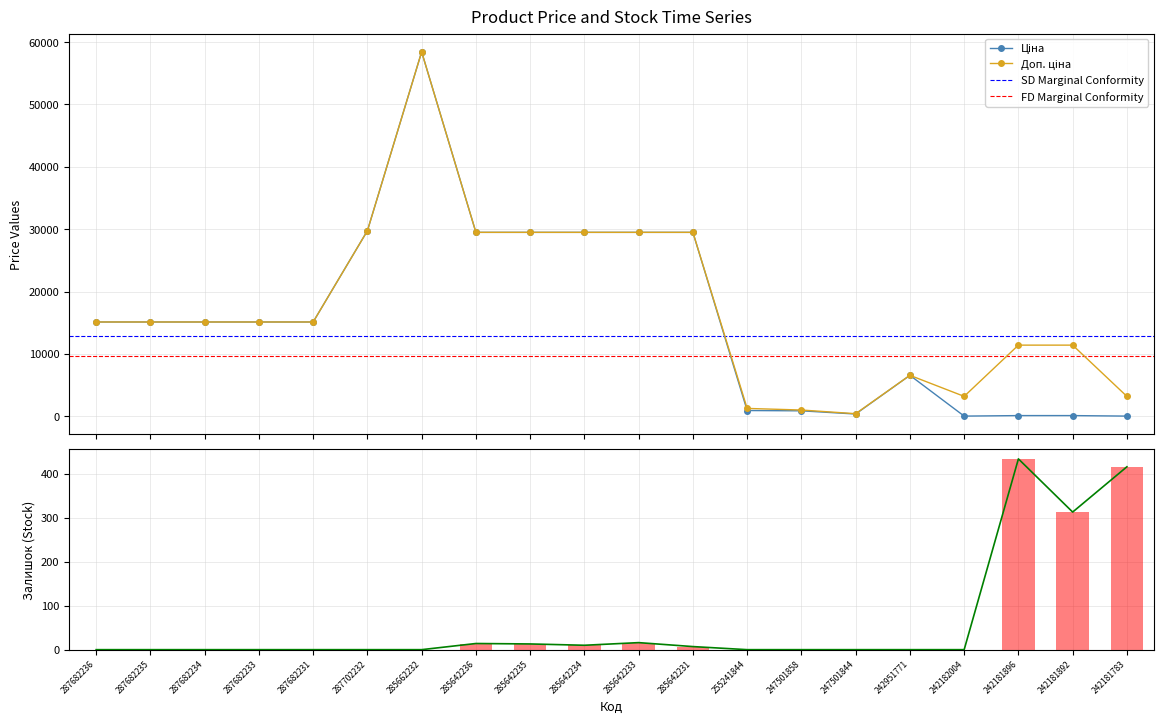

Is the value of Ціна at 247501858 greater than the value of Доп. ціна at 285662232?

No